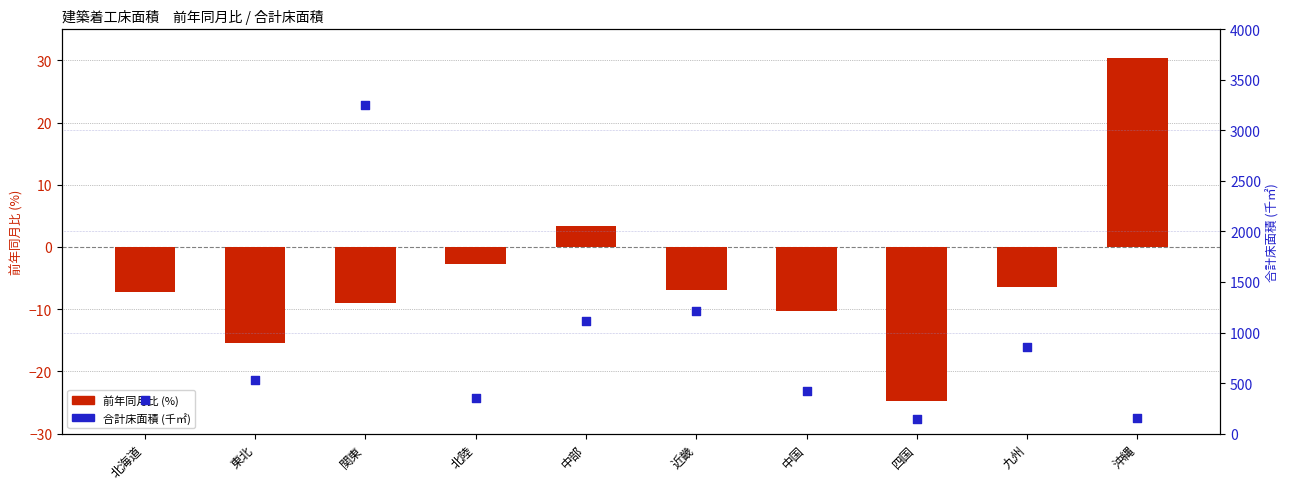

Which series has the largest total across all categories?

合計床面積 (千㎡)